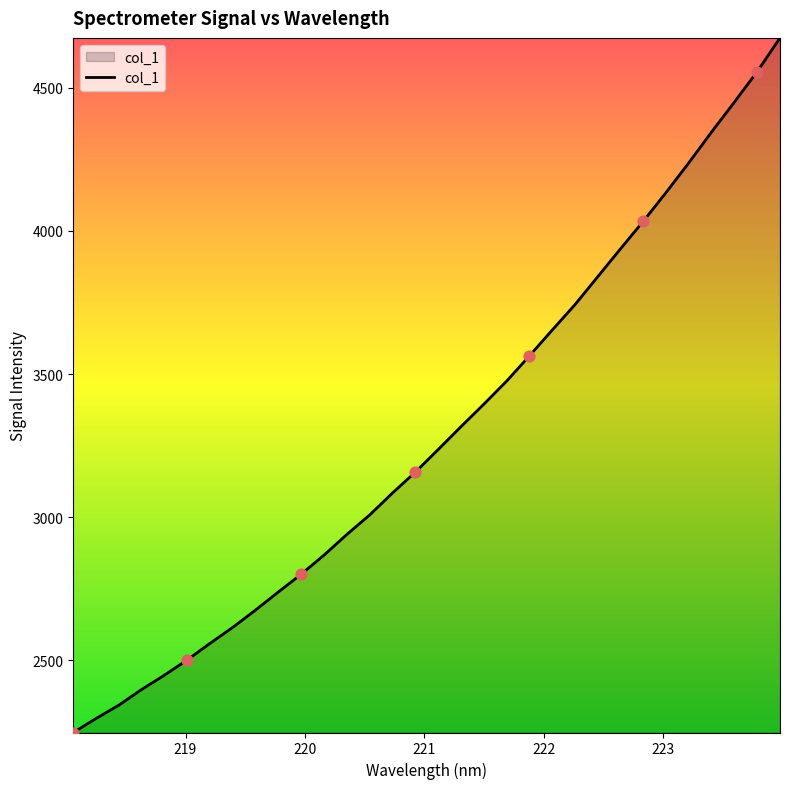

What is the minimum value shown in the chart?

2248.5